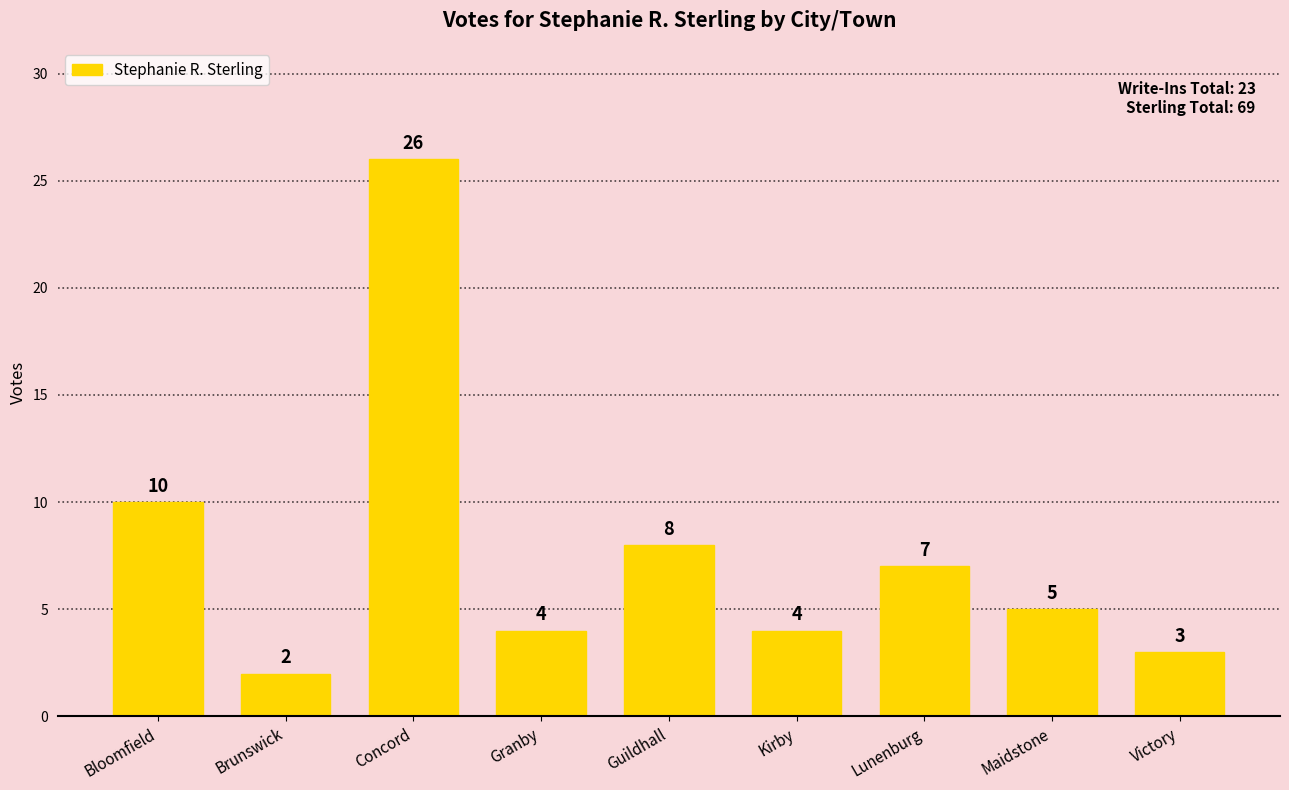

How many bars are there in total?

9